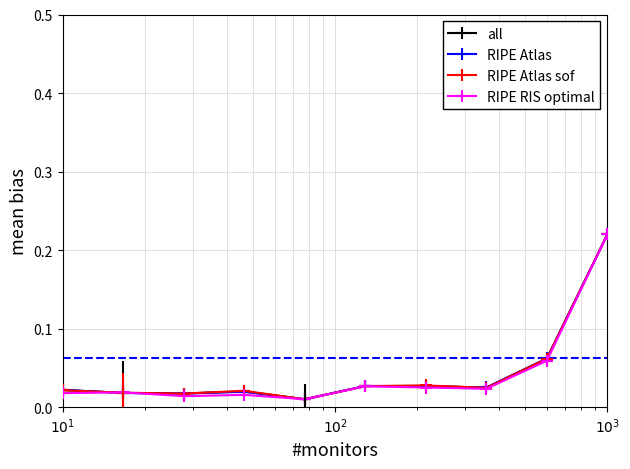

What is the sum of all all values?

0.4